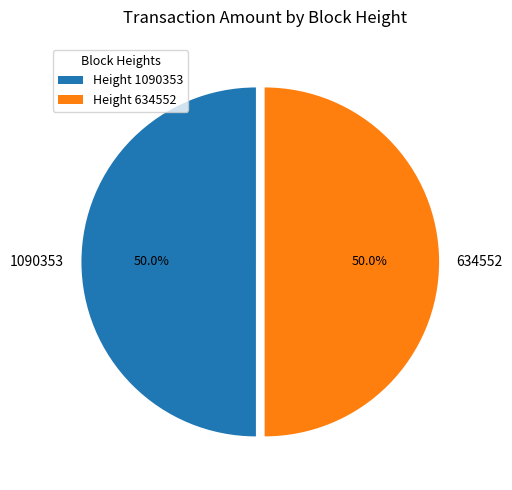

Is it true that 1090353 is 40% of the pie?

False